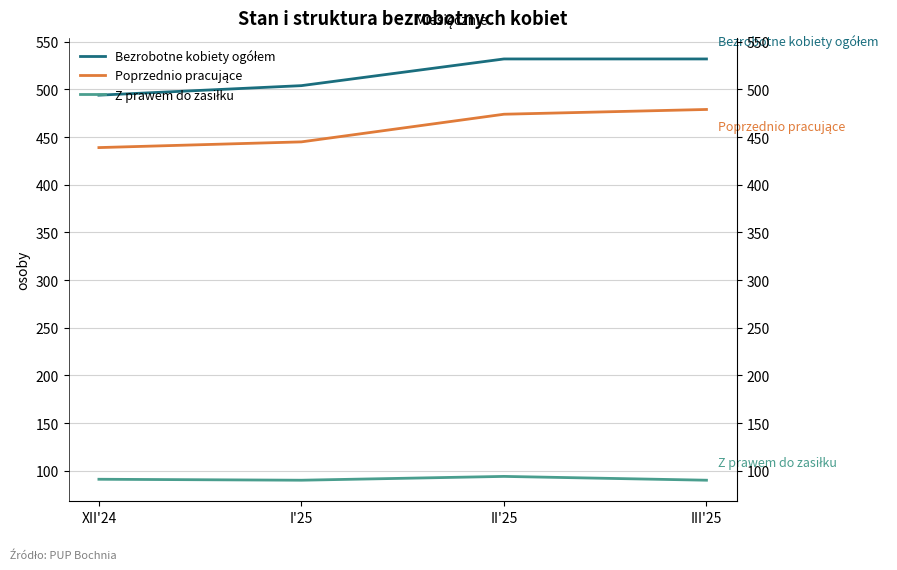

What is the average value of the Z prawem do zasiłku series?

91